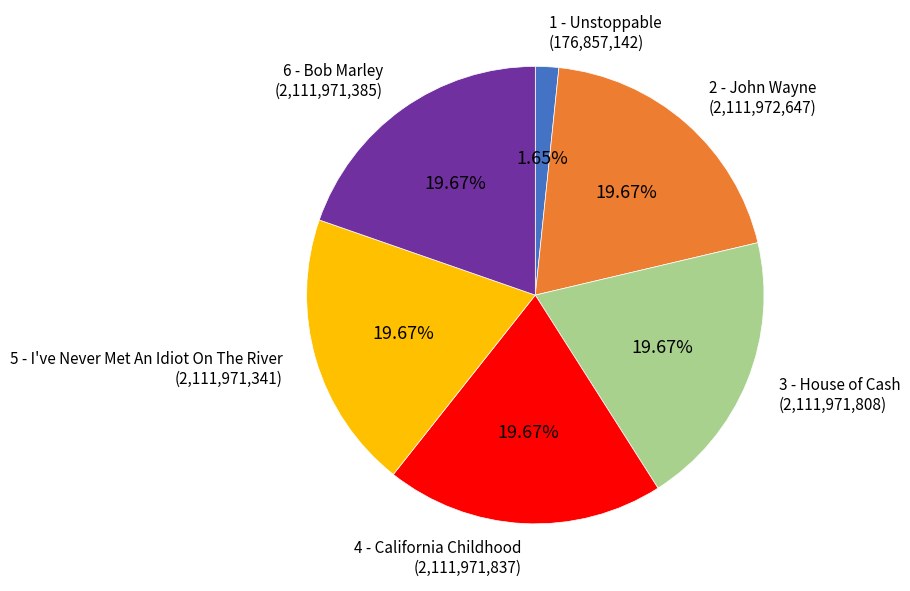

To the nearest percent, what percentage of the pie is 4 - California Childhood?

20%